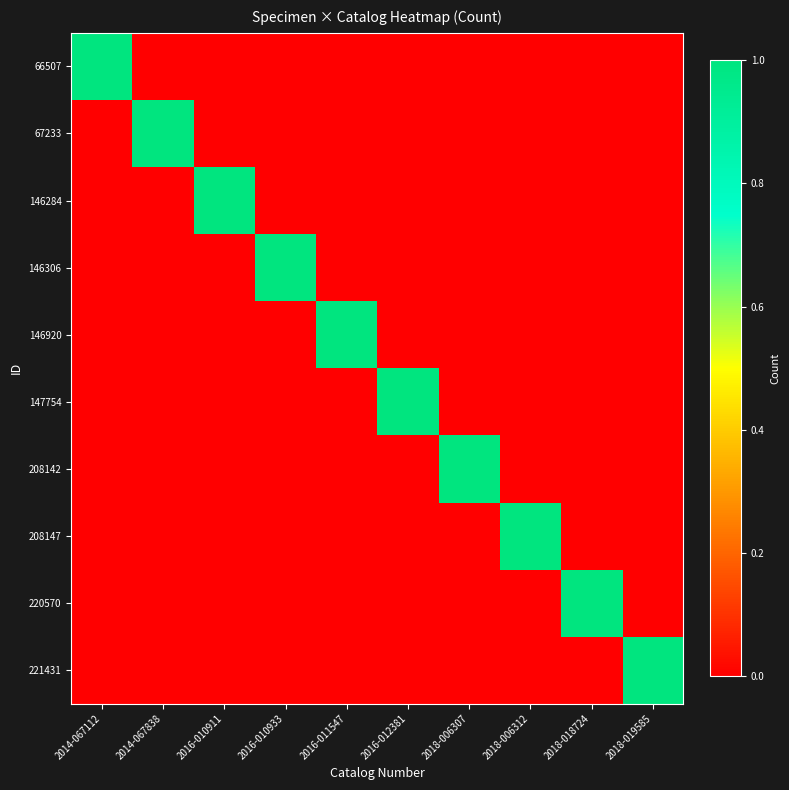

How many categories are shown in the chart?

10